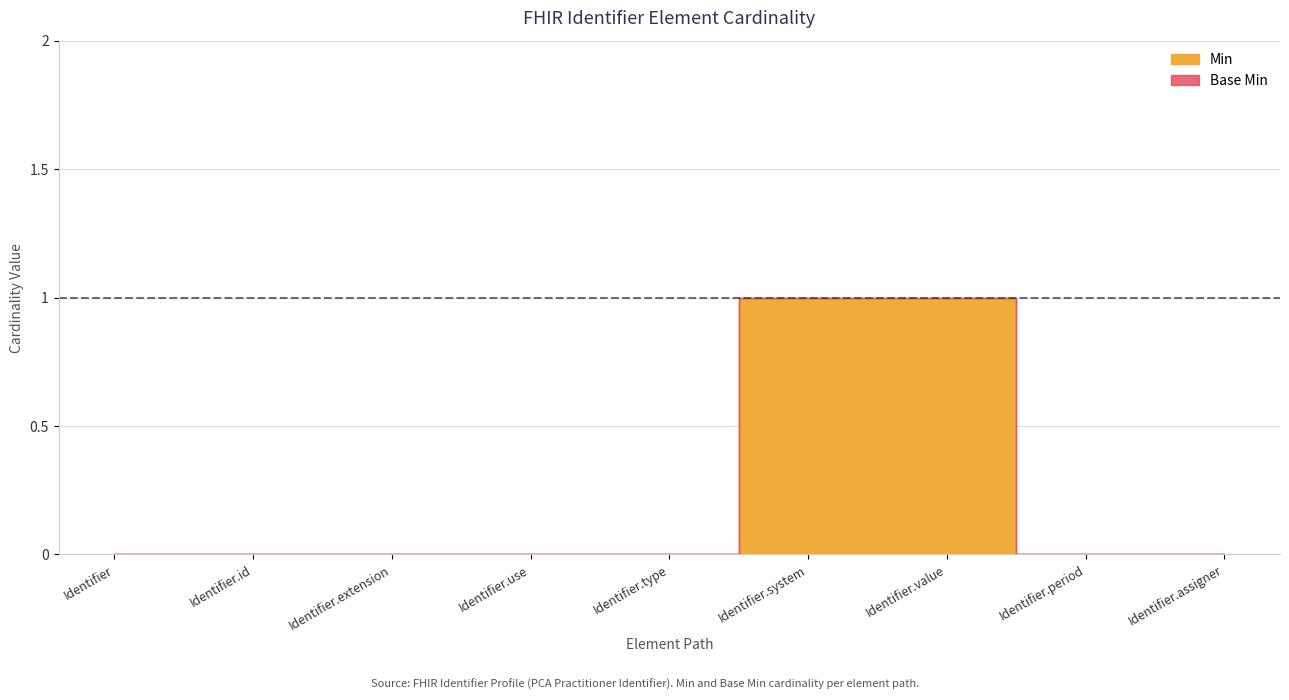

True or false: Min has a value of 1 at Identifier.value.

True